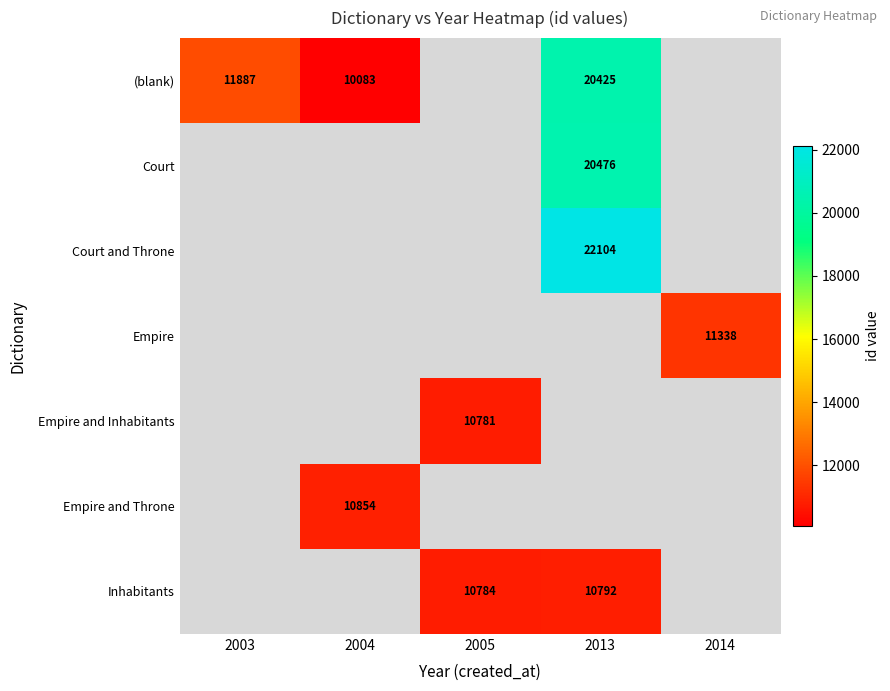

What is the smallest value displayed?

10083.0